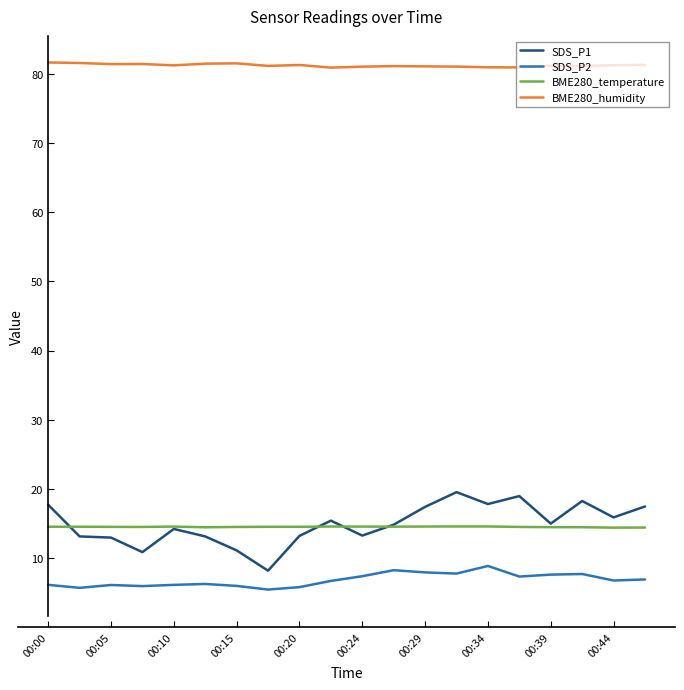

What is the lowest value of the BME280_temperature series?

14.4